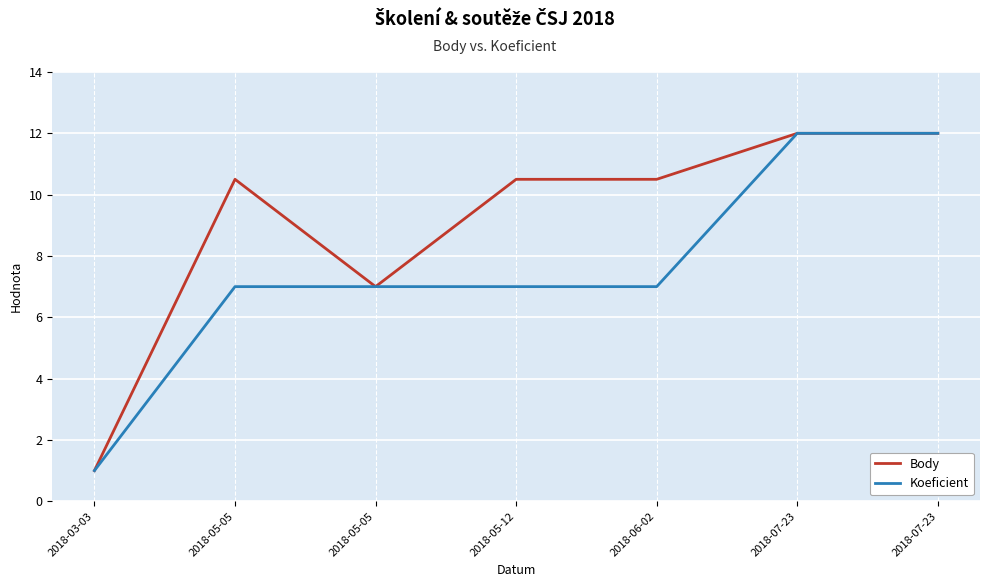

Count the number of categories in the chart.

7